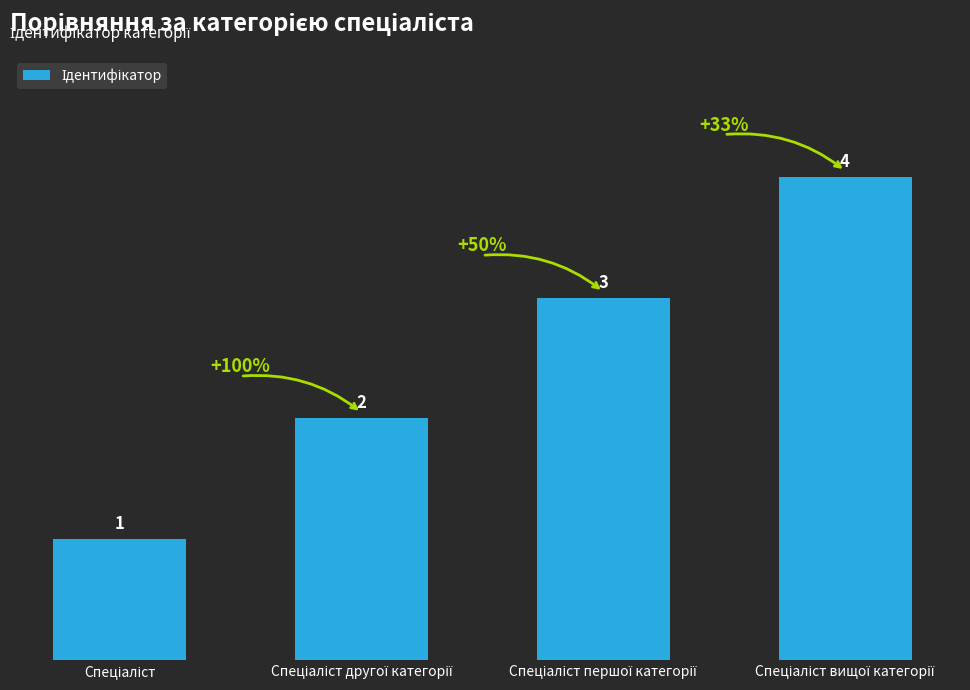

What is the difference between the maximum and minimum values?

3